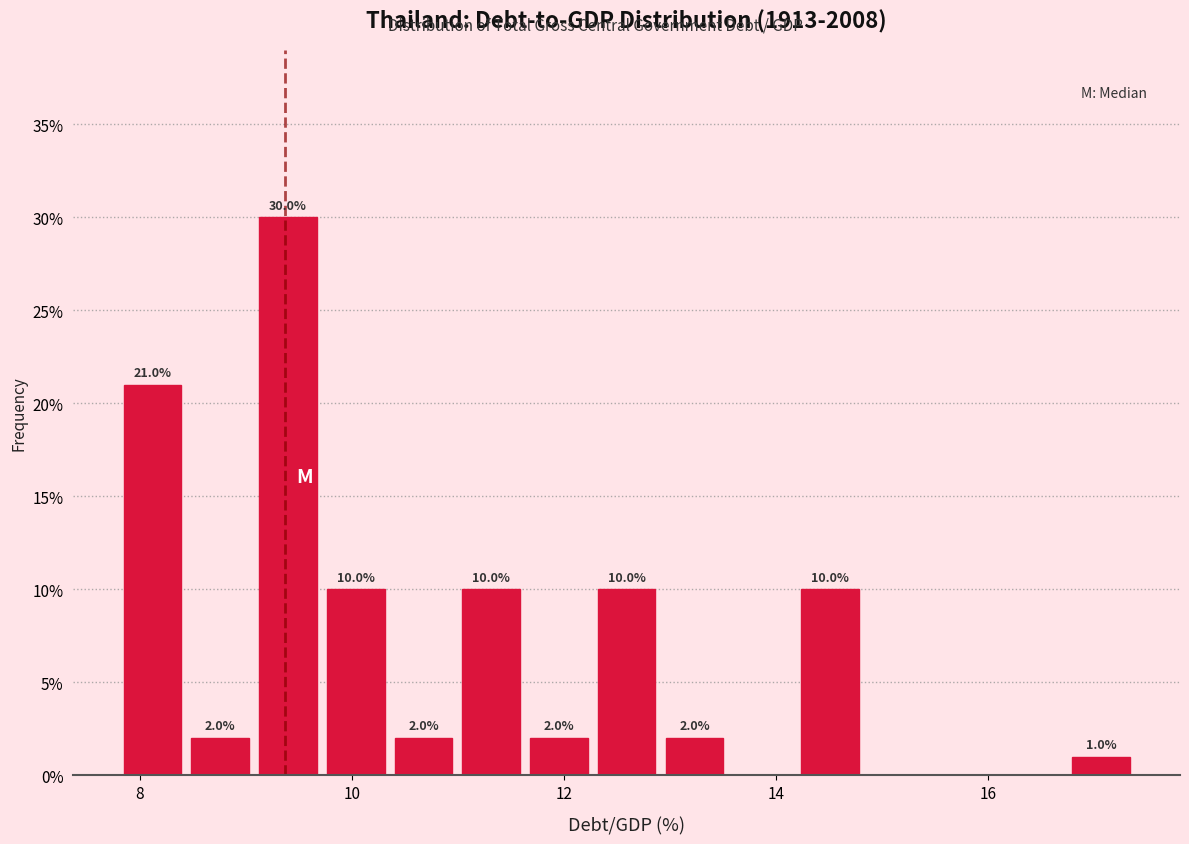

Around what value on the x-axis is the tallest bar? Give the approximate position of its centre, as read against the axis.

9.4